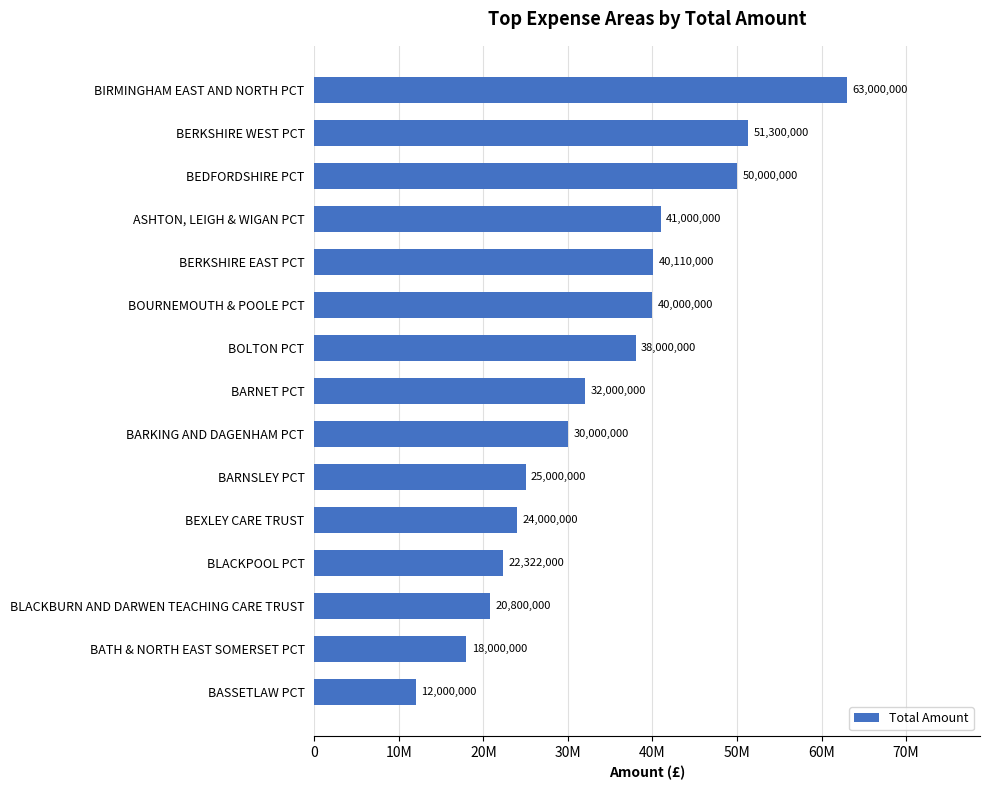

Does the chart contain any negative values?

No